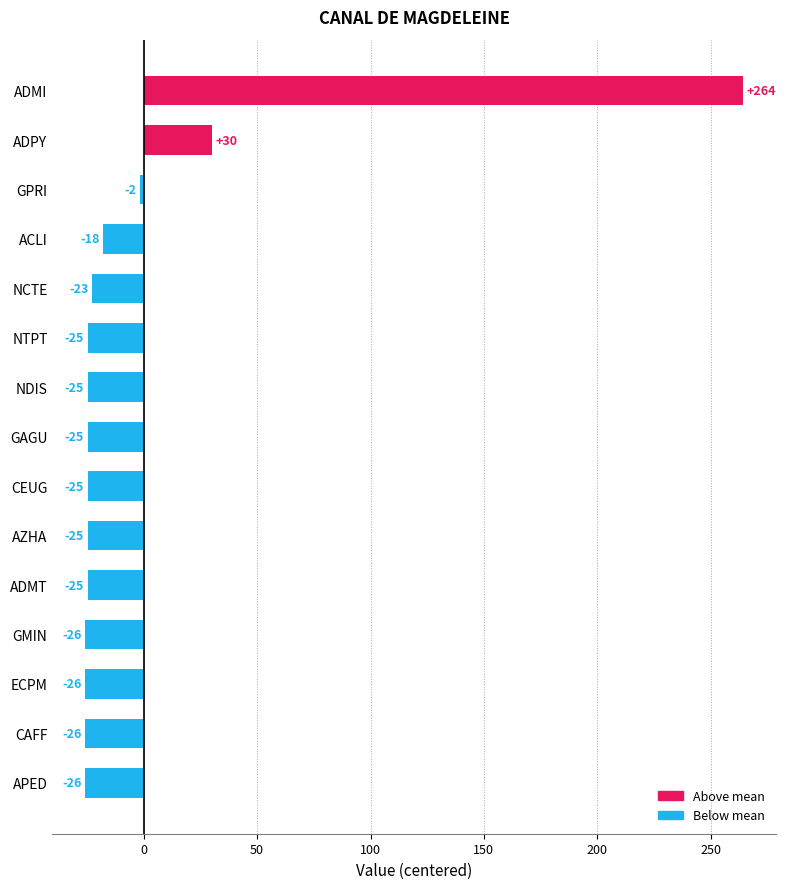

How many bars are there in total?

15